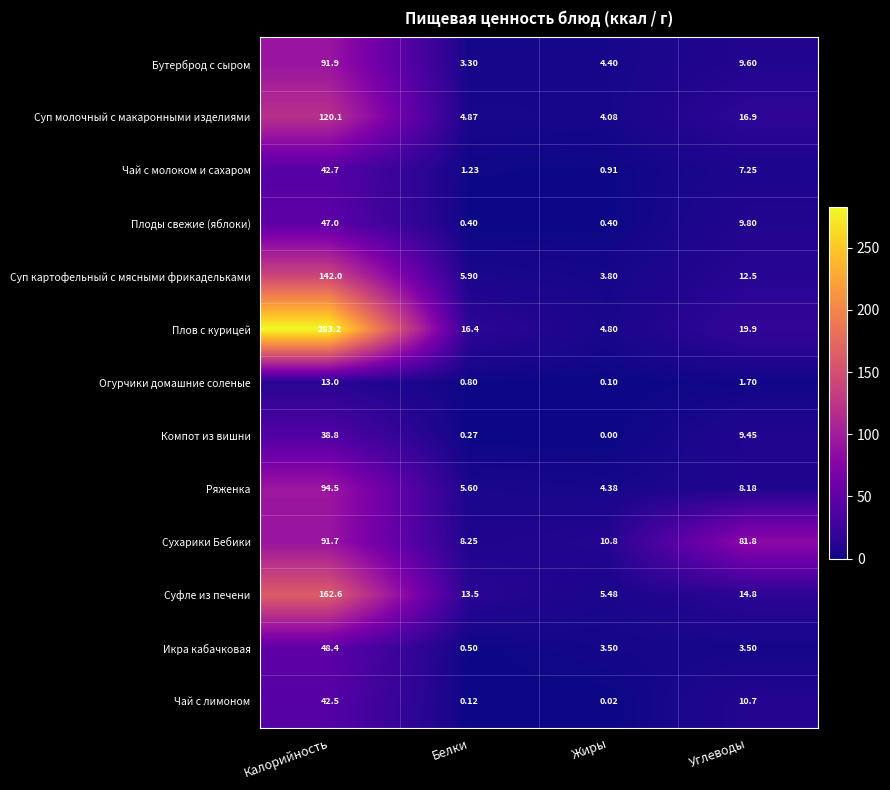

What is the spread (max minus min) of values at Углеводы?

80.1